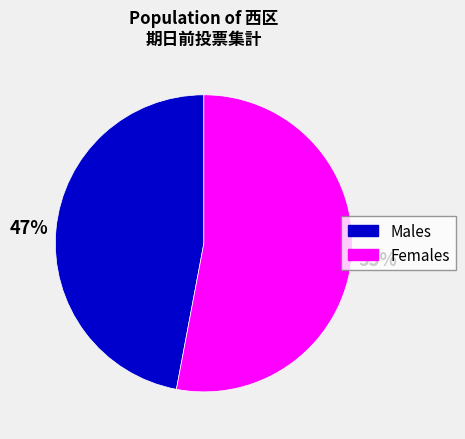

The Females slice represents 66% of the pie. True or false?

False